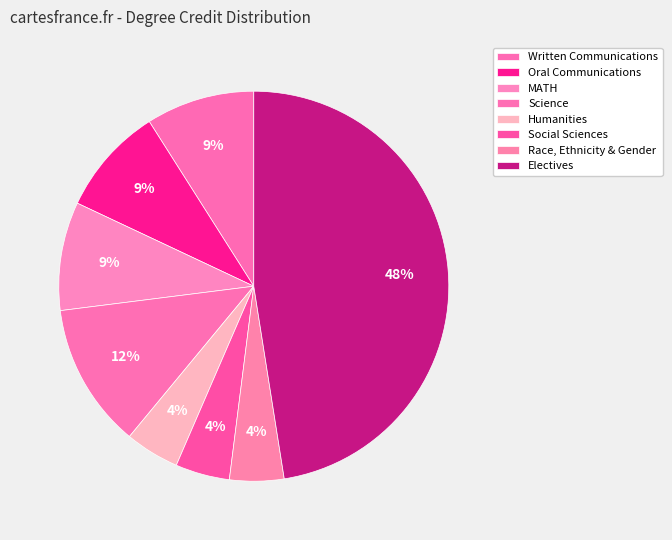

Does Race, Ethnicity & Gender represent more than half of the total?

No